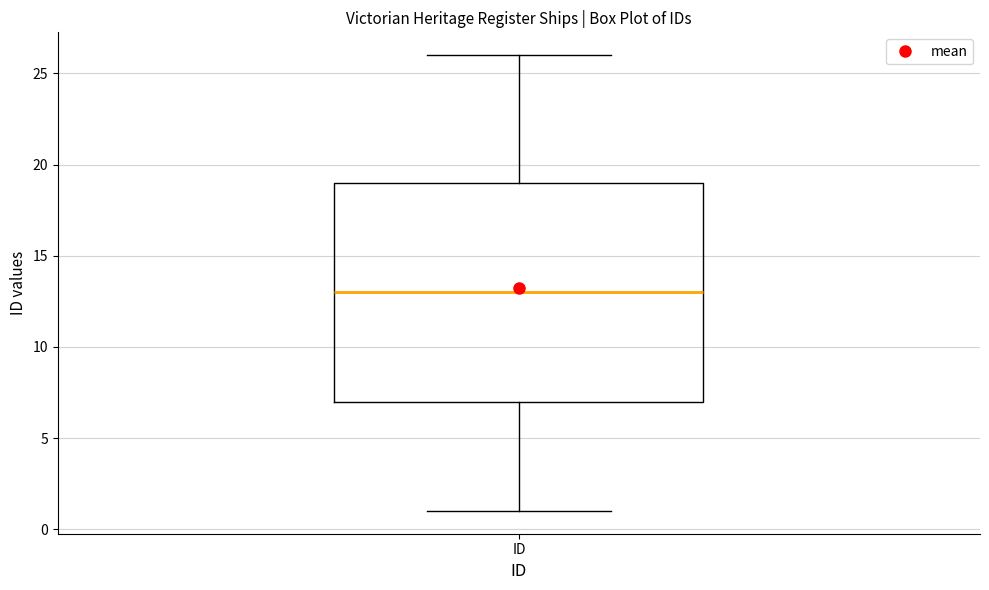

Transcribe this box plot: give where the median line is, the range the box spans, and where the two whiskers end, as read against the y-axis. The values are not printed on the chart, so give them approximately, as read against the axis.

median 13, box 7 to 19, whiskers 1 to 26